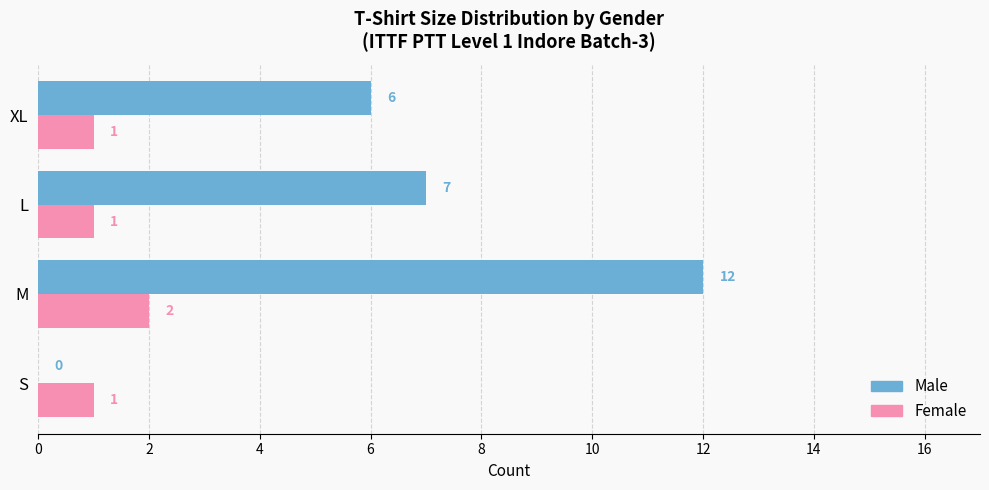

At which label does Female reach its peak?

M